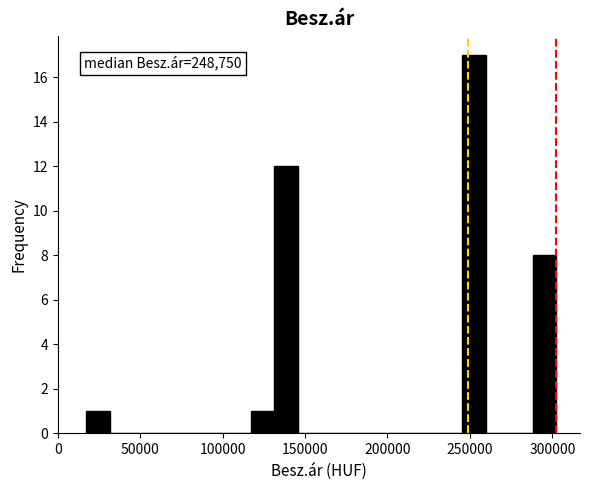

Around what value on the x-axis is the tallest bar? Give the approximate position of its centre, as read against the axis.

255000